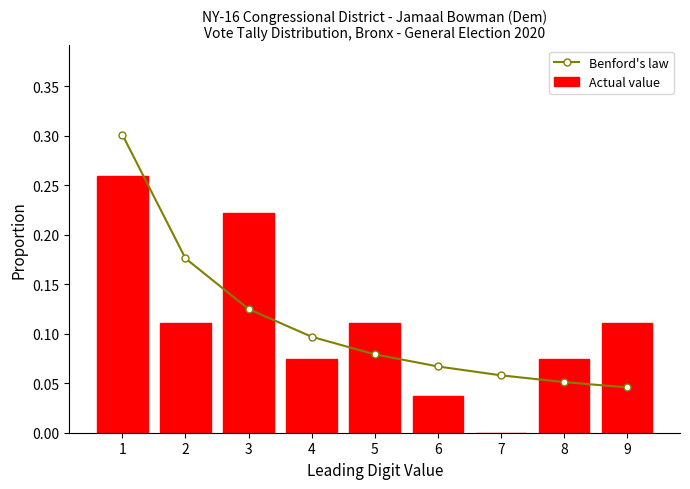

Are the bars grouped side by side (vs. stacked)?

Yes